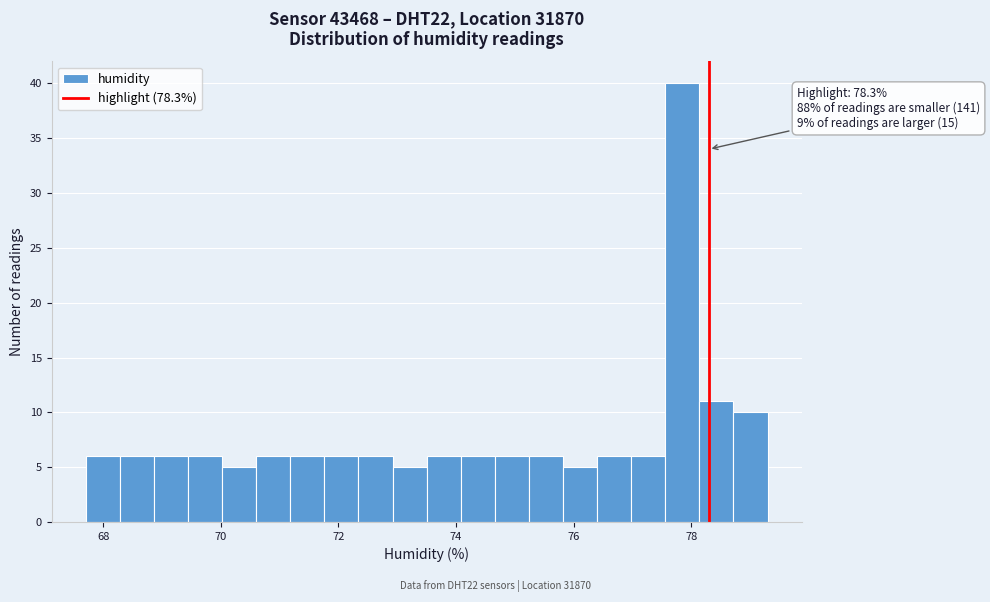

Around what value on the x-axis is the tallest bar? Give the approximate position of its centre, as read against the axis.

77.8